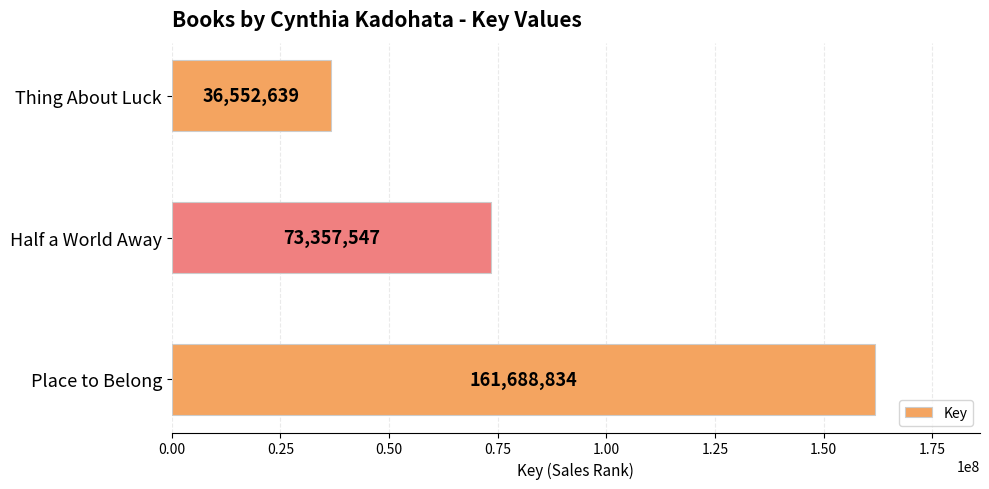

Does the chart contain stacked bars?

No